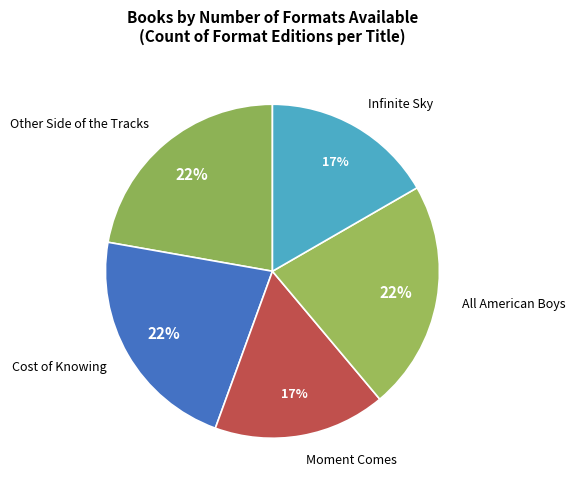

Does Moment Comes account for over 50% of the chart?

No